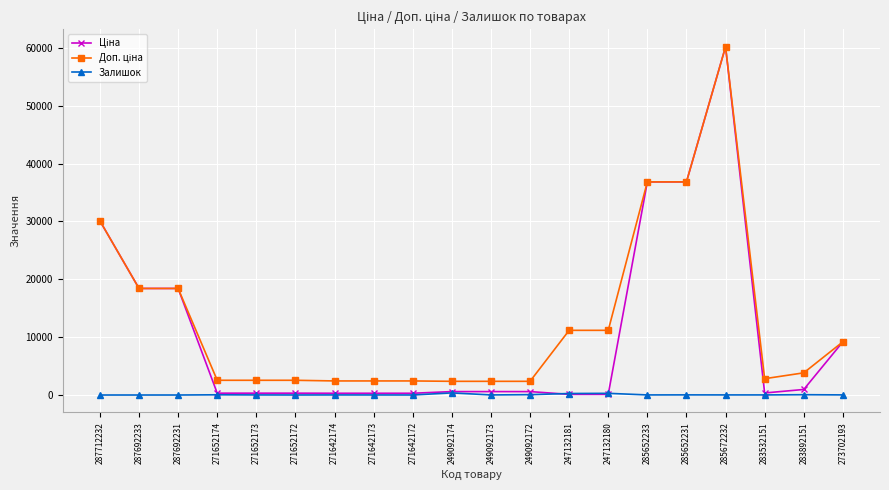

What is the difference between the highest and lowest values at 287692231?

18420.9